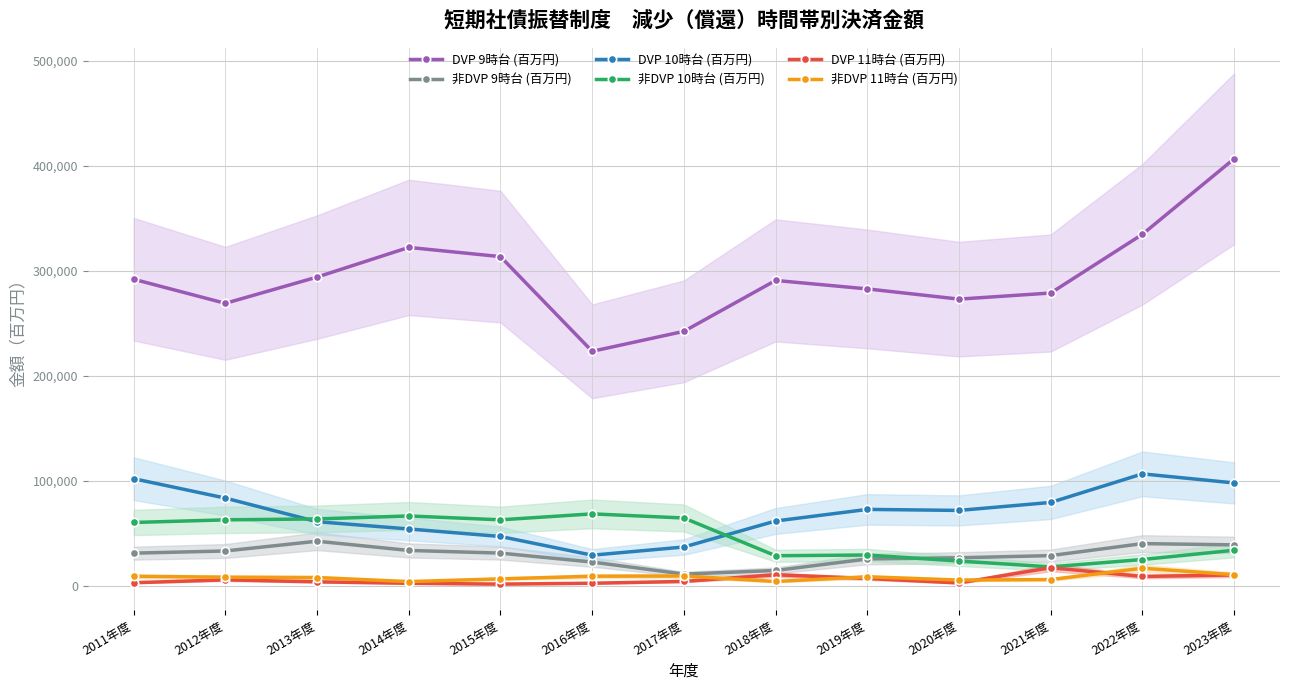

Rank the categories by 非DVP 11時台 (百万円) value from highest to lowest.

2022年度, 2023年度, 2017年度, 2016年度, 2011年度, 2019年度, 2012年度, 2013年度, 2015年度, 2021年度, 2020年度, 2018年度, 2014年度